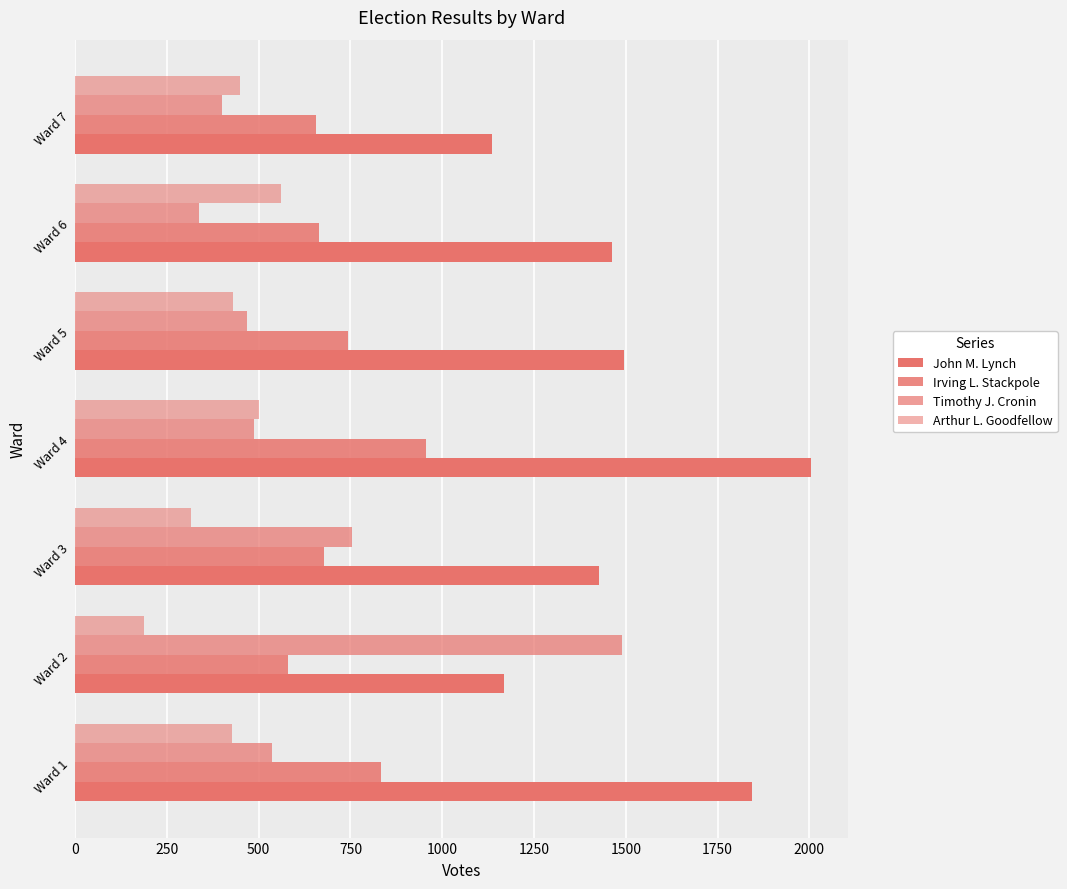

Count the number of data series in this chart.

4